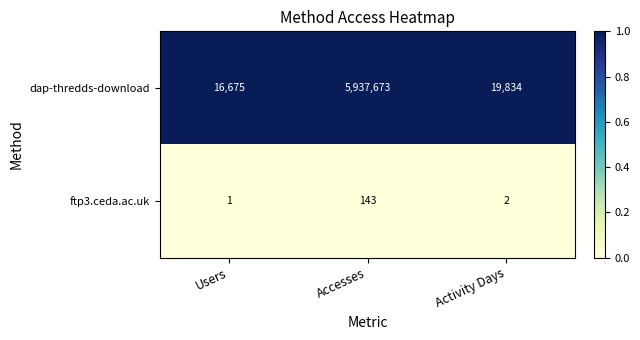

At which label does dap-thredds-download first exceed 19834?

Accesses